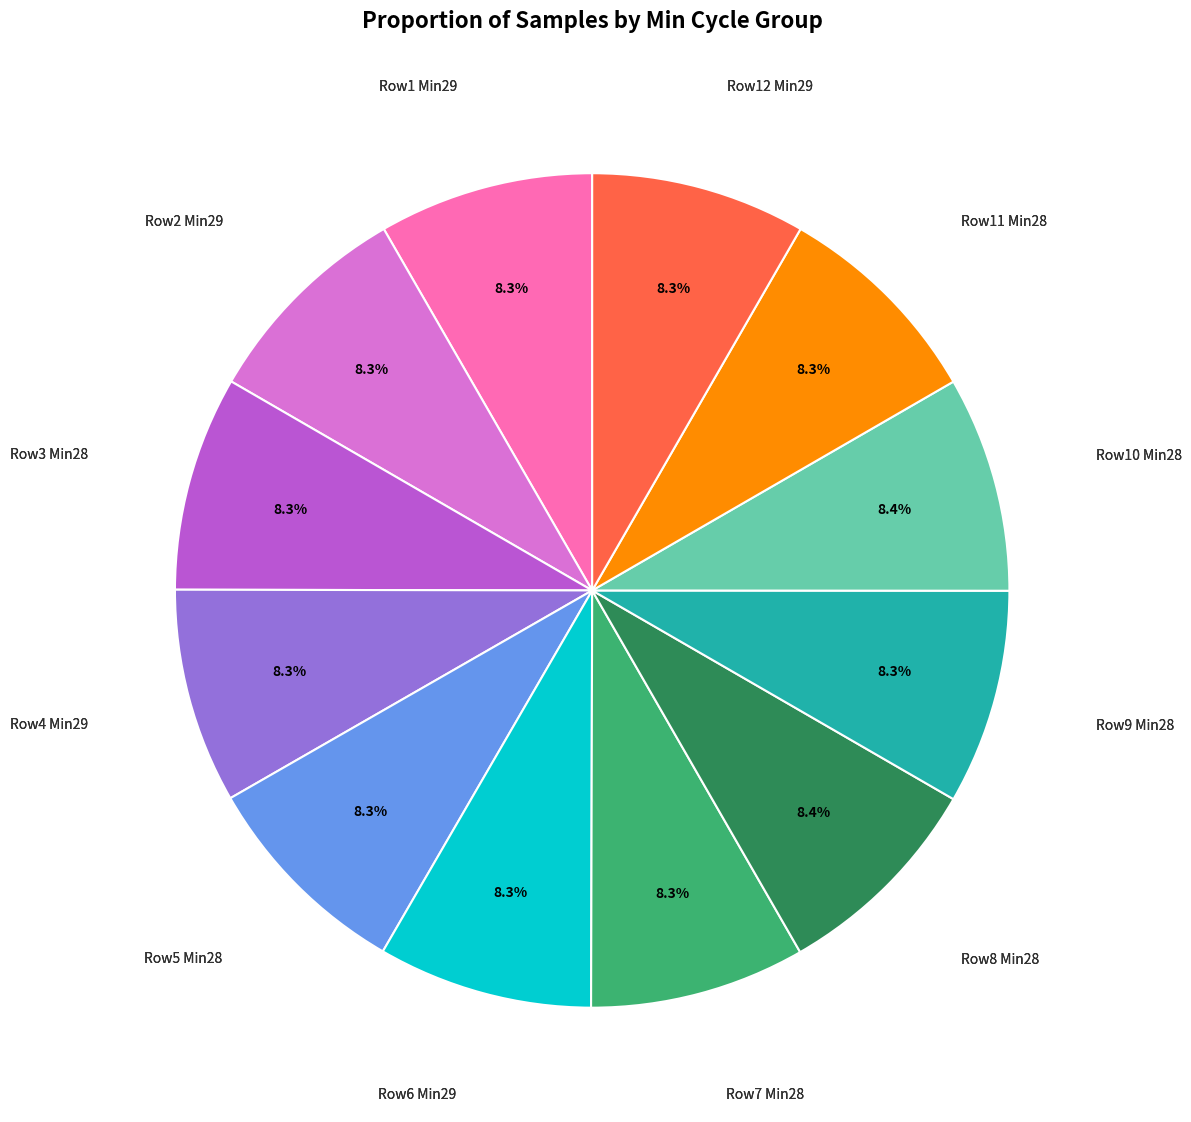

How many slices are in this pie chart?

12